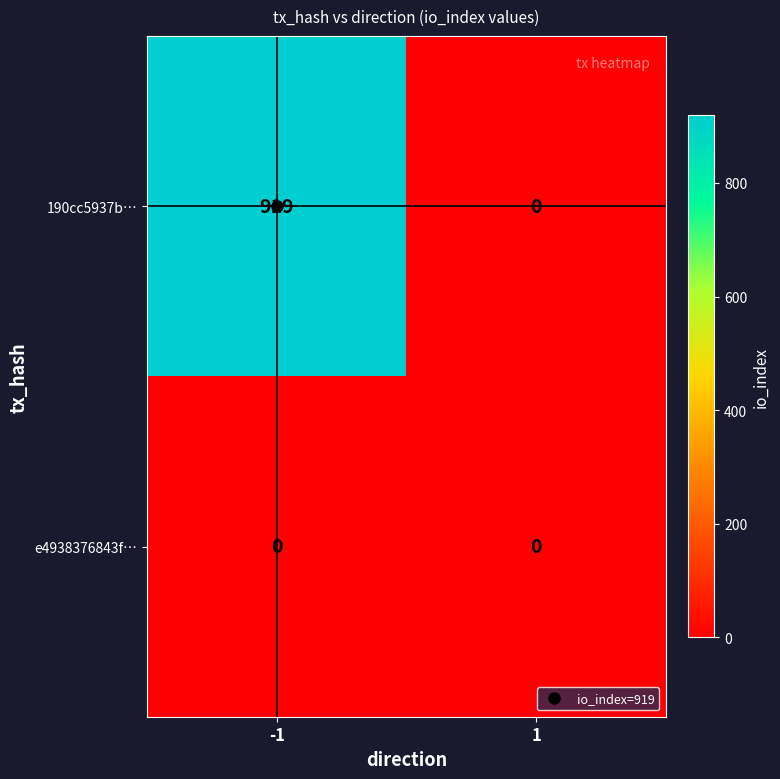

Which series has the largest range (max minus min)?

190cc5937b…